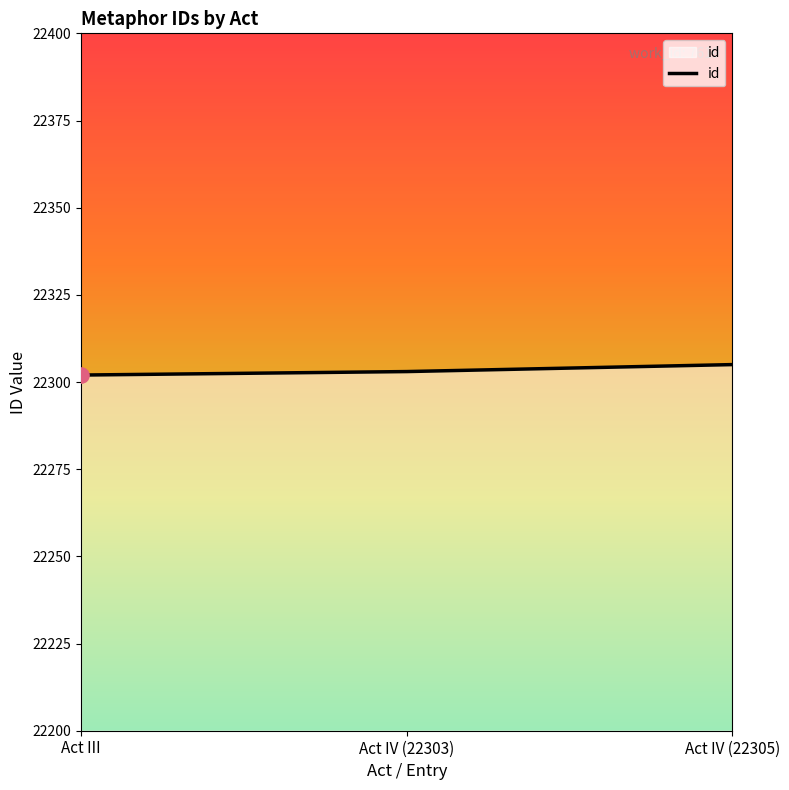

What is the change in value from Act IV (22303) to Act IV (22305)?

+2